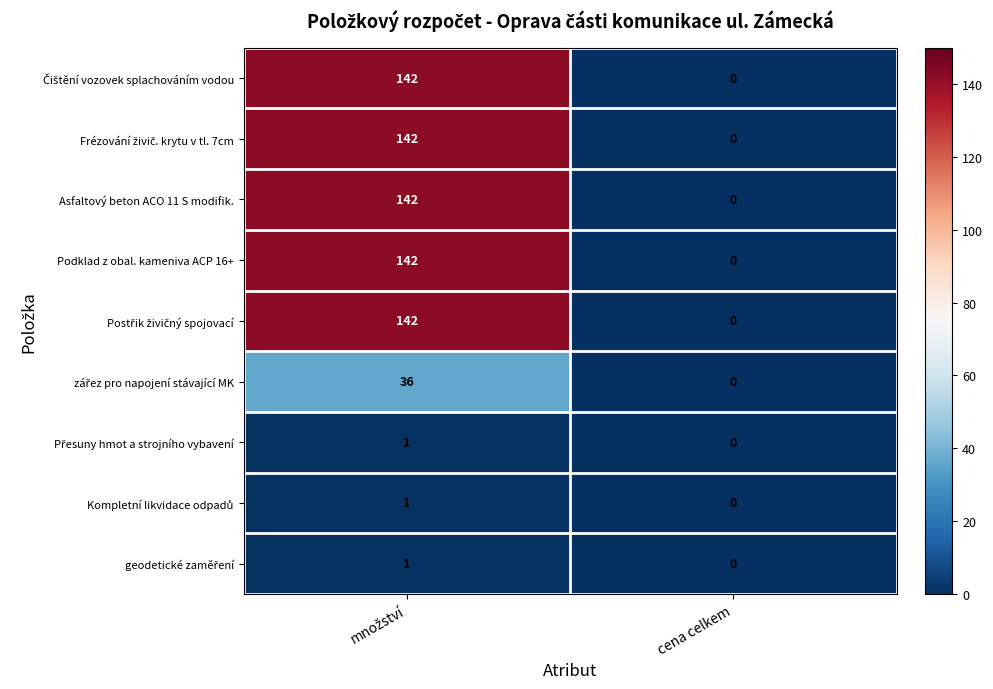

How many distinct data groups are displayed?

9